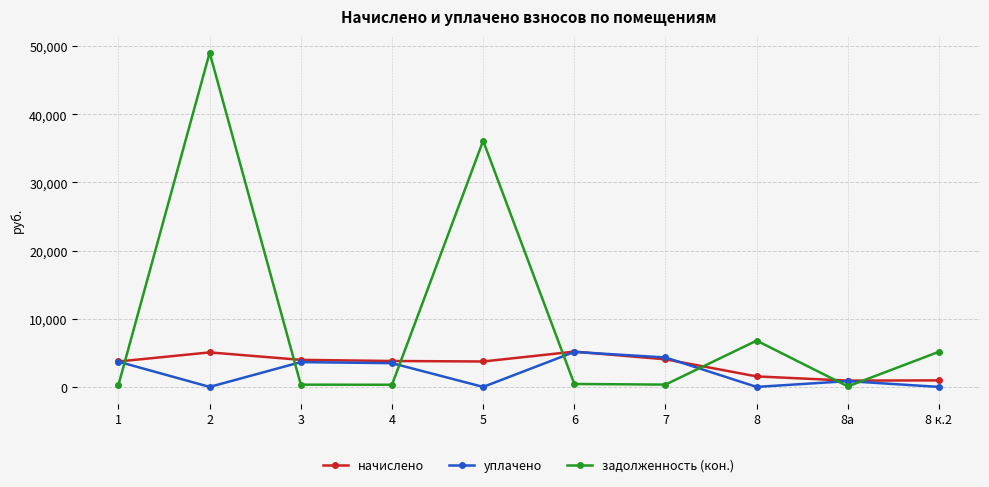

What is the sum of all уплачено values?

21134.0